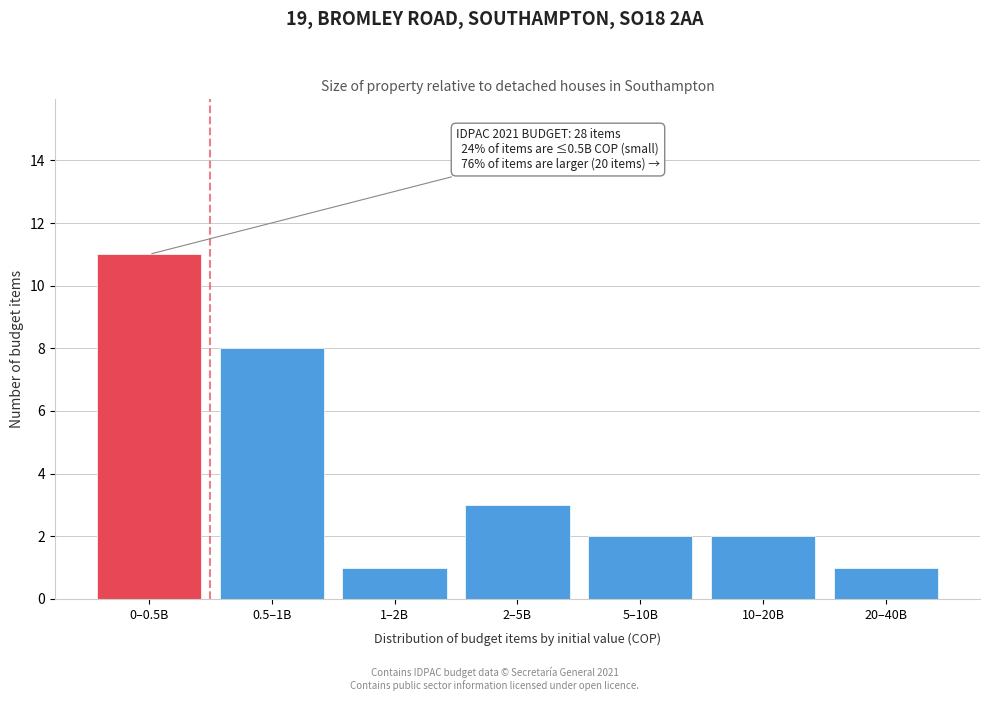

Reading left to right, what are all the values shown in this chart?

11	8	1	3	2	2	1